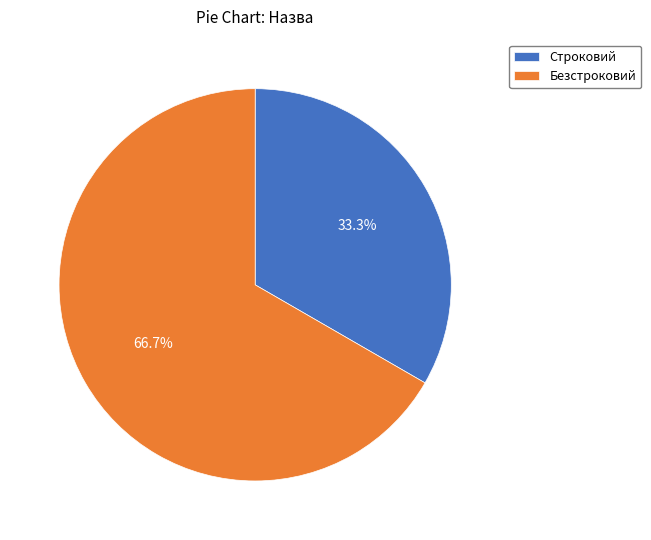

Is it true that Строковий is 33% of the pie?

True